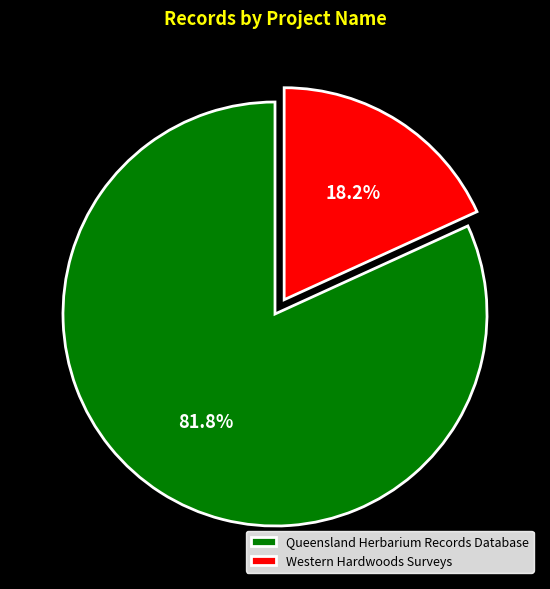

Between Western Hardwoods Surveys and Queensland Herbarium Records Database, which is larger?

Queensland Herbarium Records Database